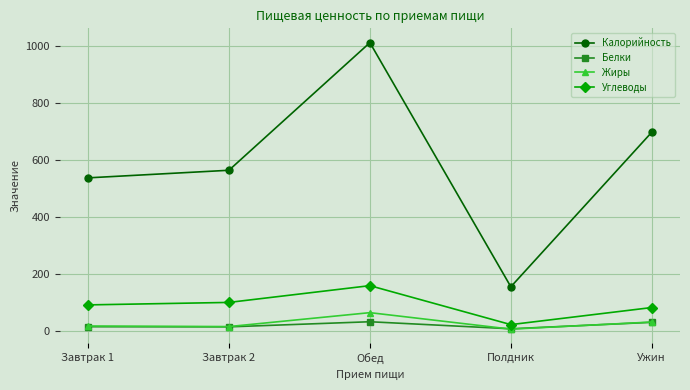

What is the difference between the maximum and second lowest values in the Белки series?

18.0